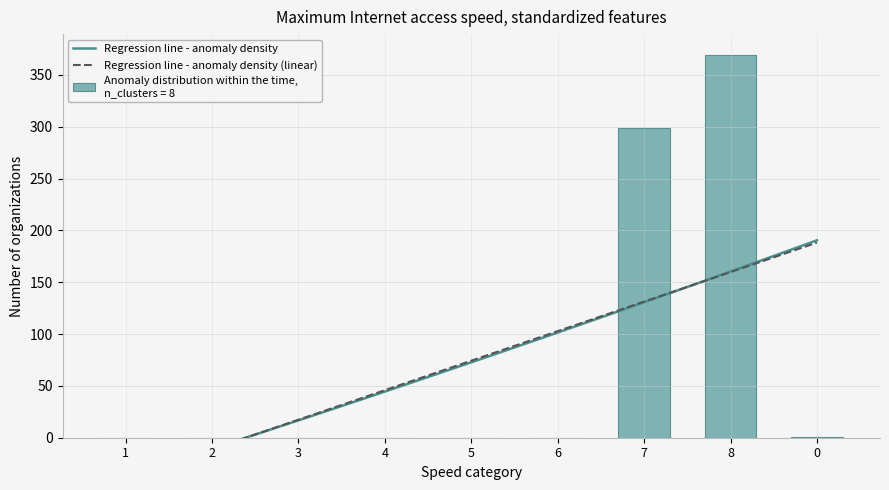

How many data points does each series have?

9